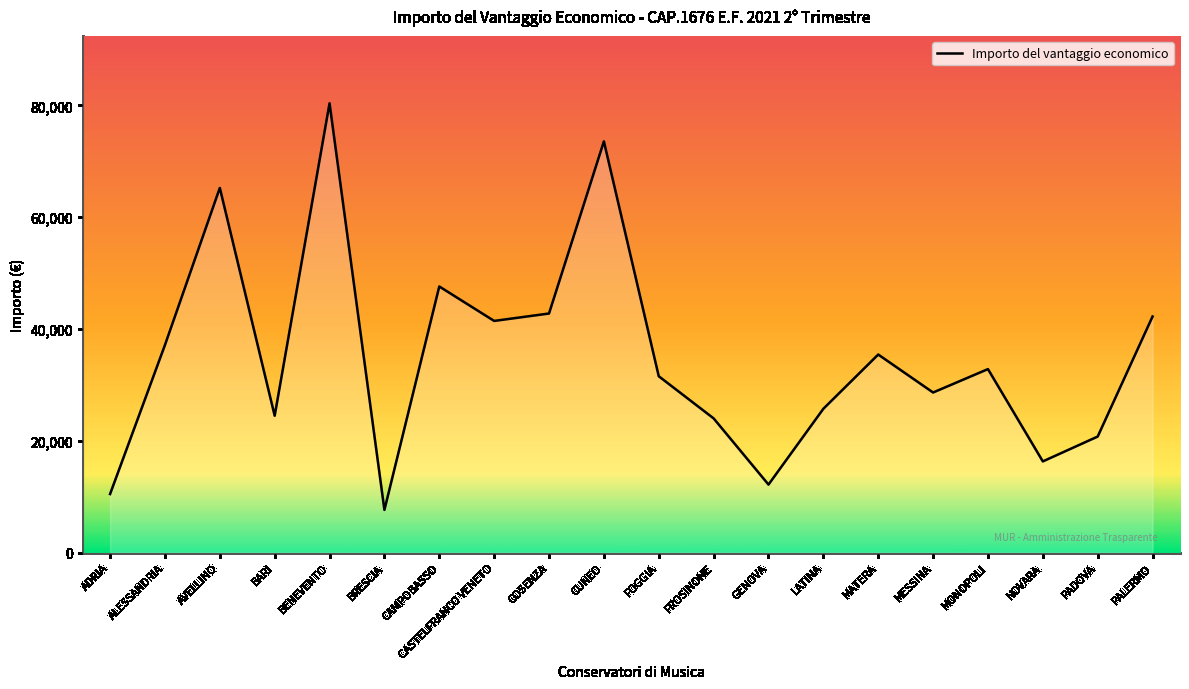

What is the difference between the values at BARI and BENEVENTO?

55890